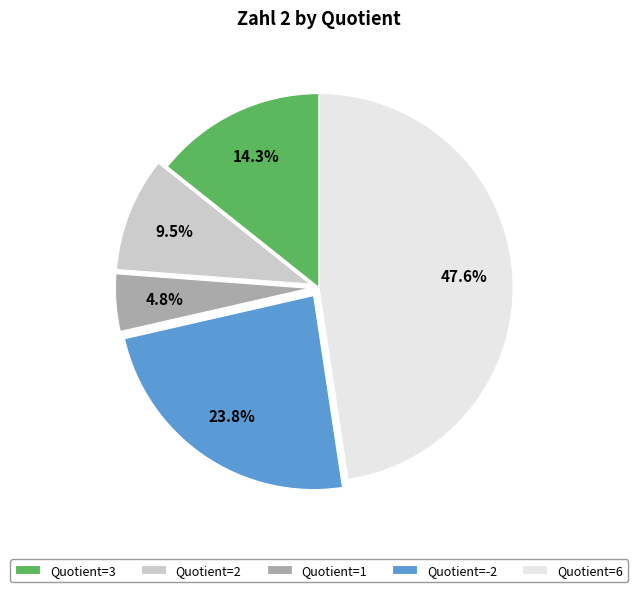

How many slices are in this pie chart?

5